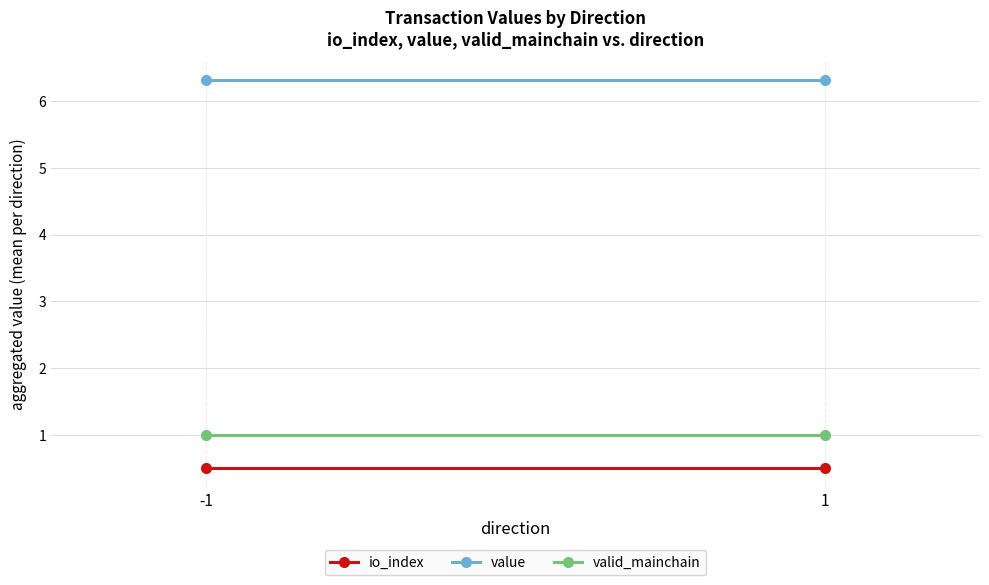

Rank the categories by valid_mainchain value from highest to lowest.

-1, 1